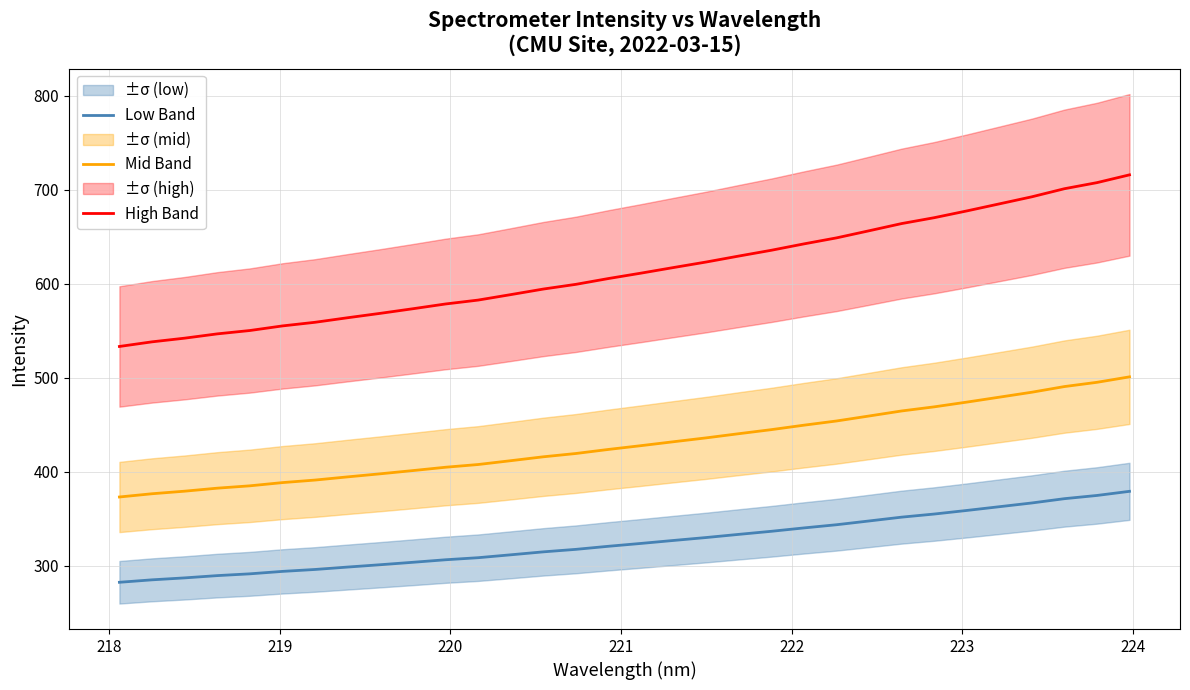

True or false: Mid Band and High Band intersect in this chart.

False